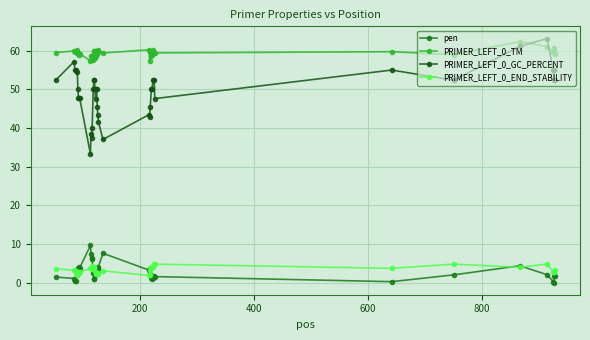

True or false: PRIMER_LEFT_0_TM has more than 2 interior local peaks.

True